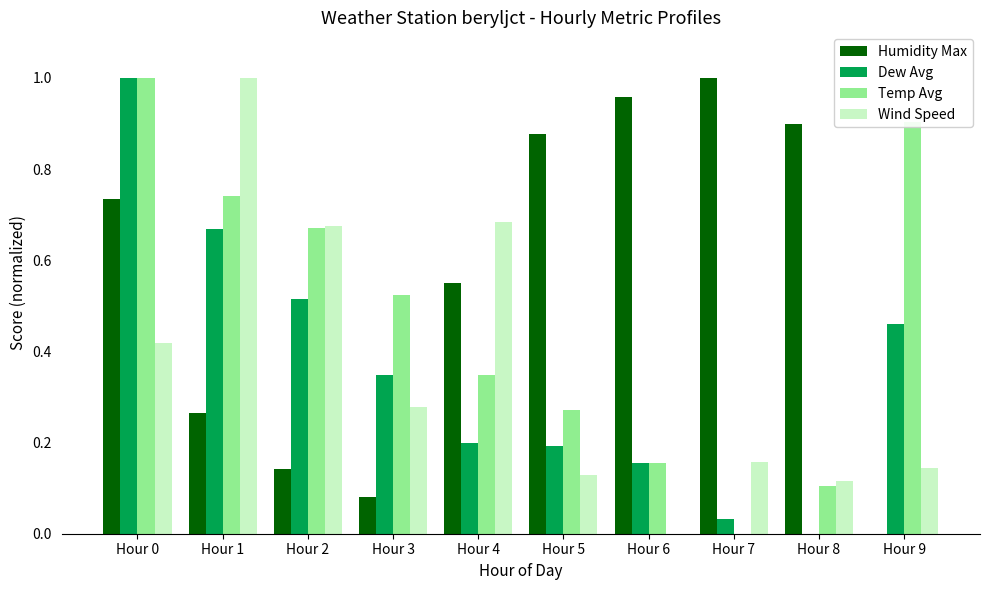

The Temp Avg series shows 0.3 at Hour 3. True or false?

False